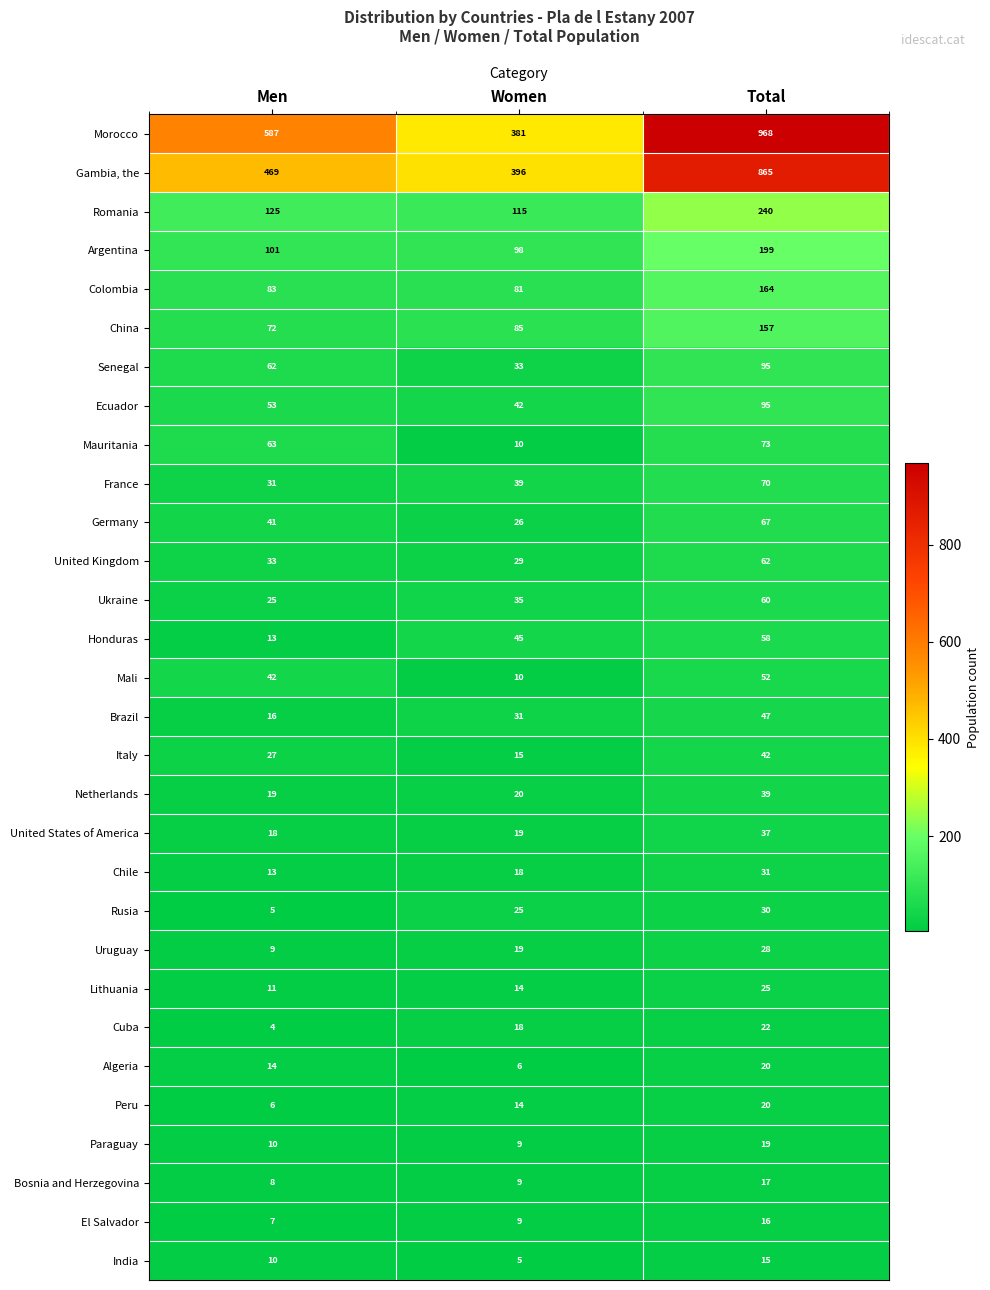

What is the sum of the Senegal values at Total and Men?

157